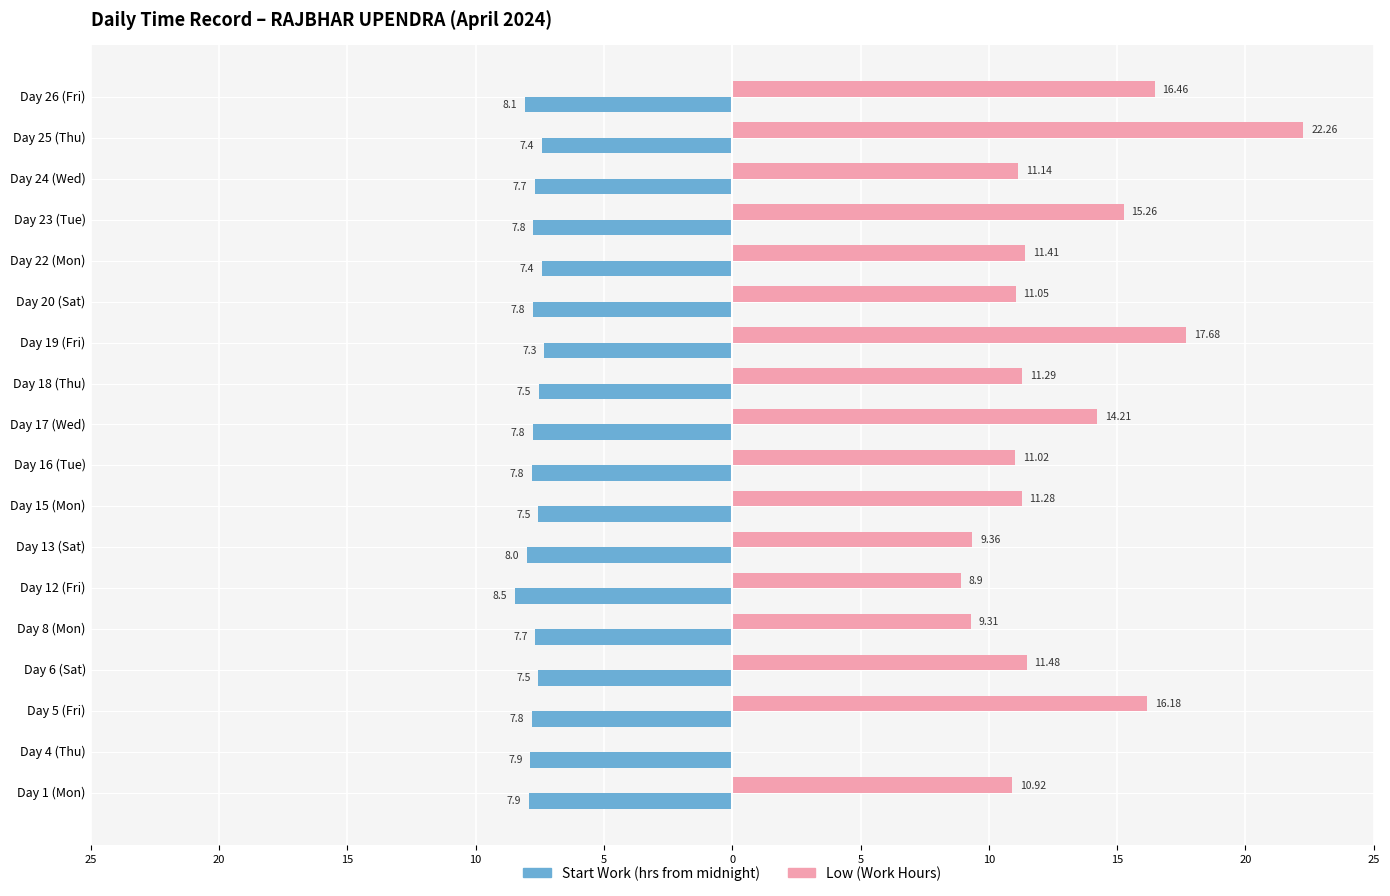

List the series in order of their overall mean, highest first.

Low (Work Hours), Start Work (hrs from midnight)